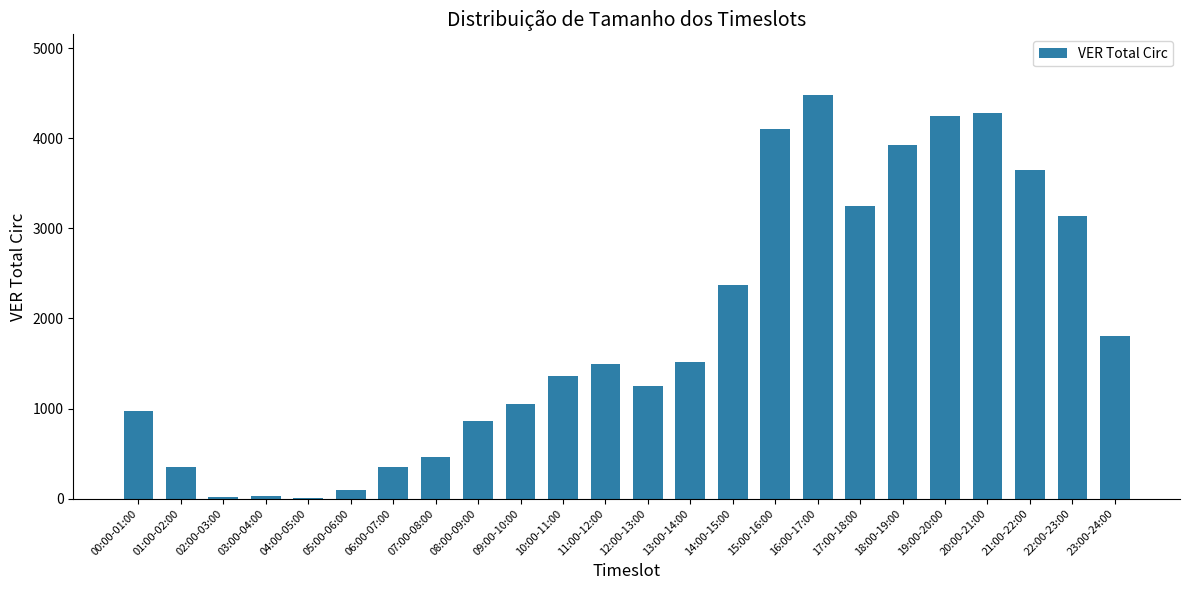

Are the bars horizontal?

No